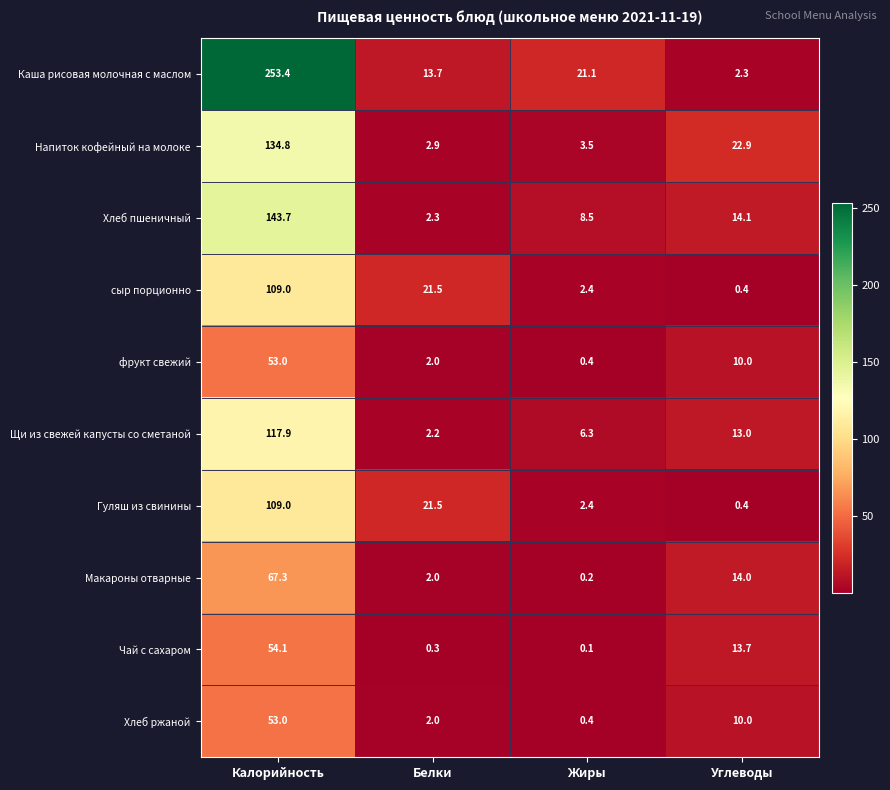

What is the maximum value for Щи из свежей капусты со сметаной?

117.9